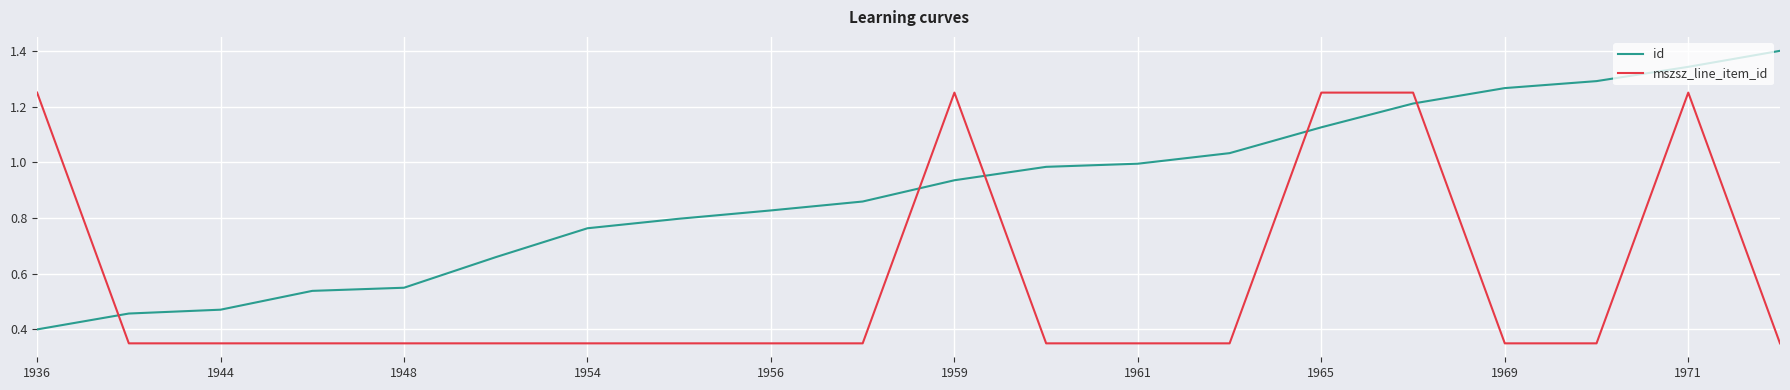

How many intersections are there between id and mszsz_line_item_id?

5